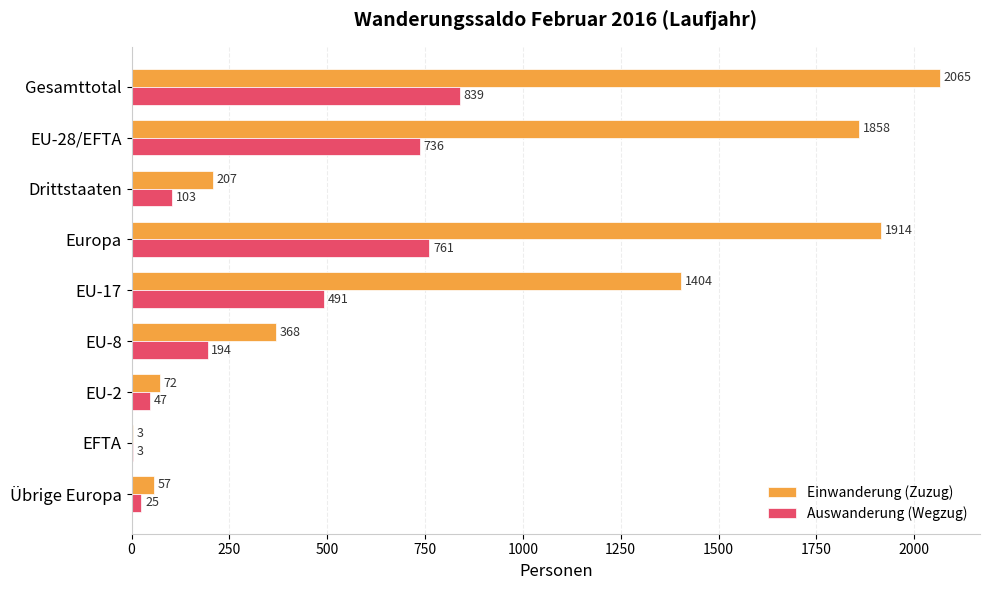

At which label does Auswanderung (Wegzug) reach its peak?

Gesamttotal